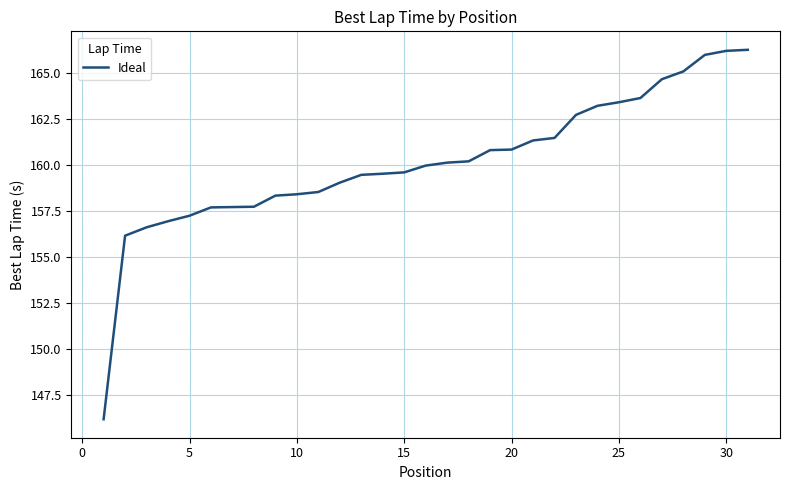

What is the greatest value displayed?

166.3